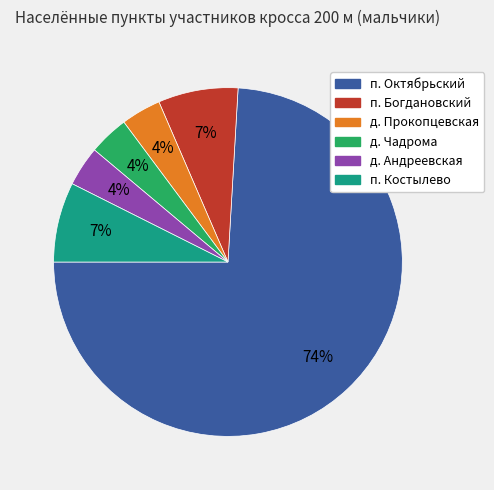

To the nearest percent, what is the difference between the п. Октябрьский and п. Богдановский slice percentages?

67%